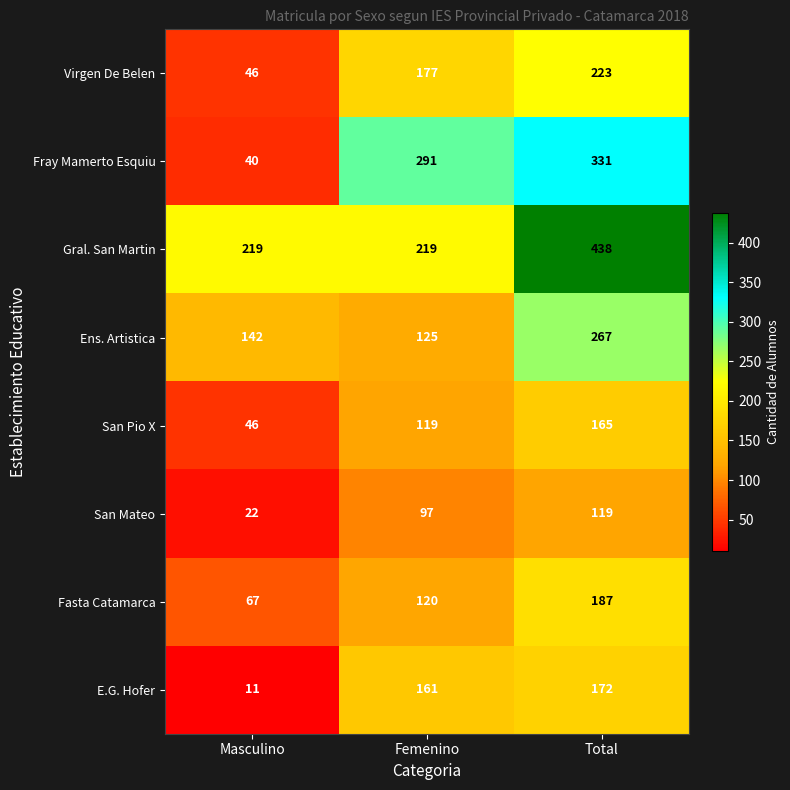

What is the minimum value shown in the chart?

11